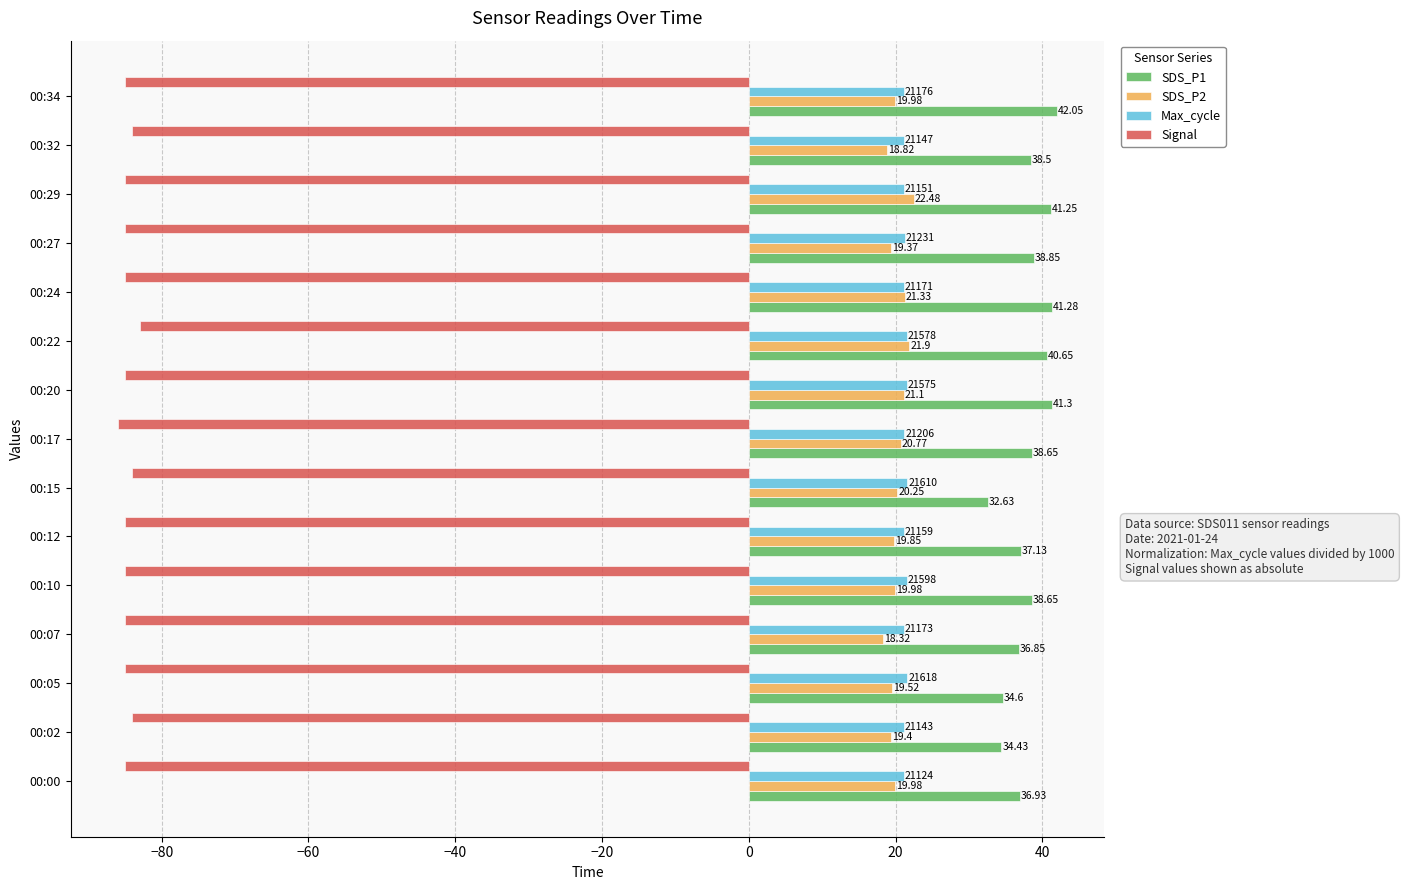

Which series has the largest total across all categories?

SDS_P1